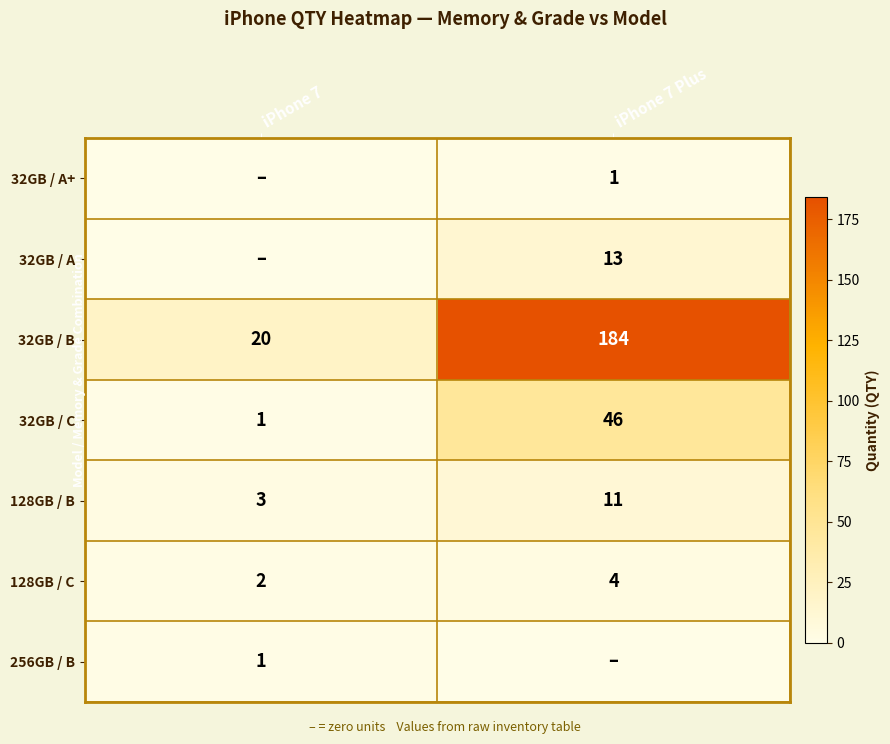

What is the difference between the 32GB / A values at iPhone 7 Plus and iPhone 7?

13